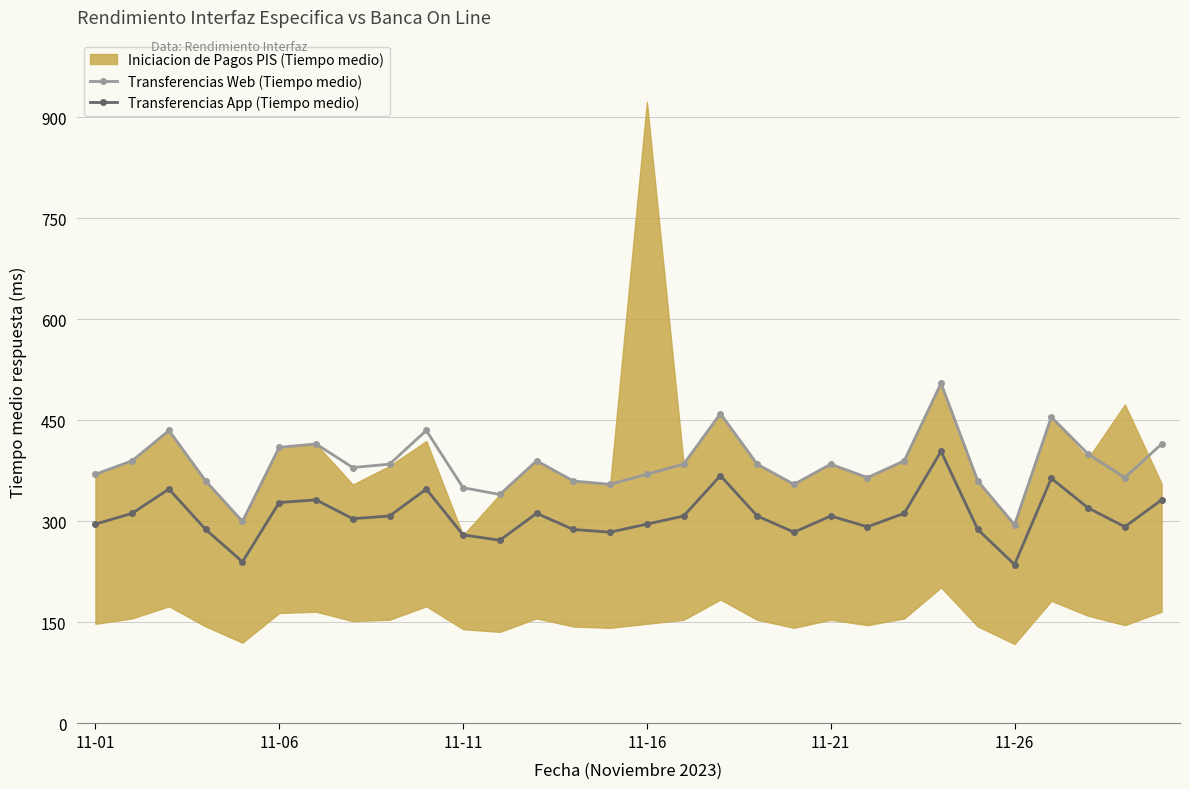

What is the minimum value for Transferencias App (Tiempo medio)?

236